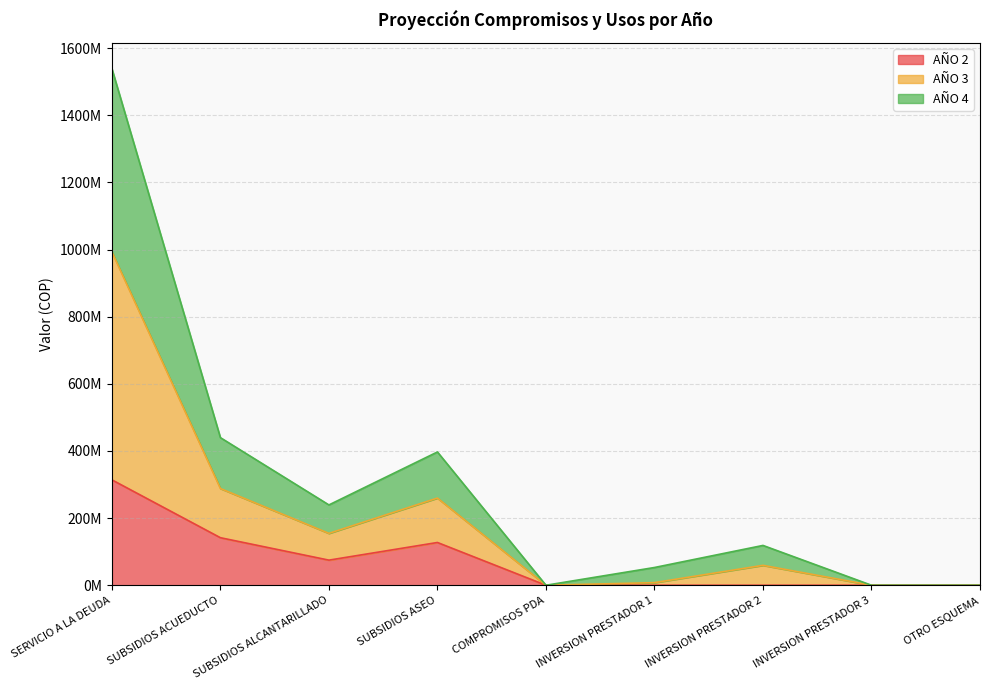

At which category is the sum across all series the highest?

SERVICIO A LA DEUDA